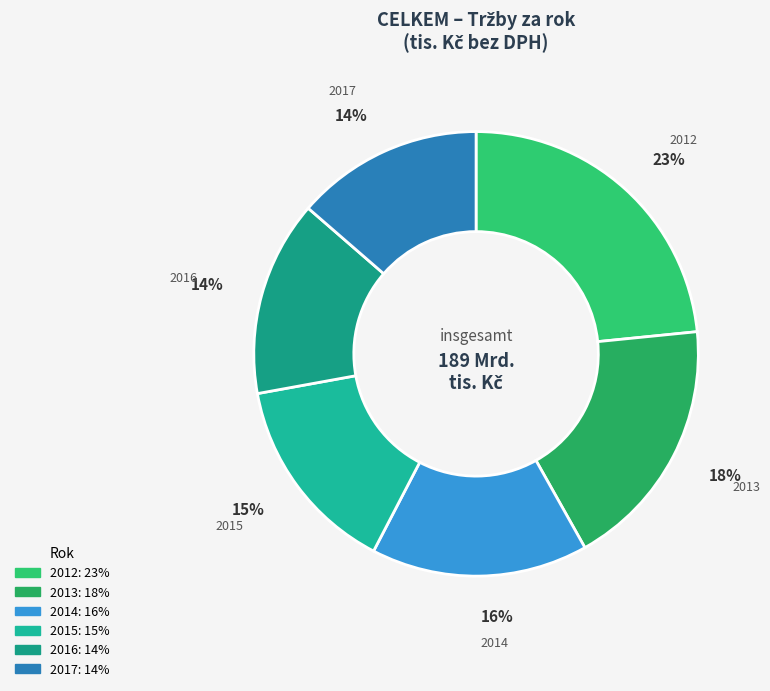

How many slices are in this pie chart?

6